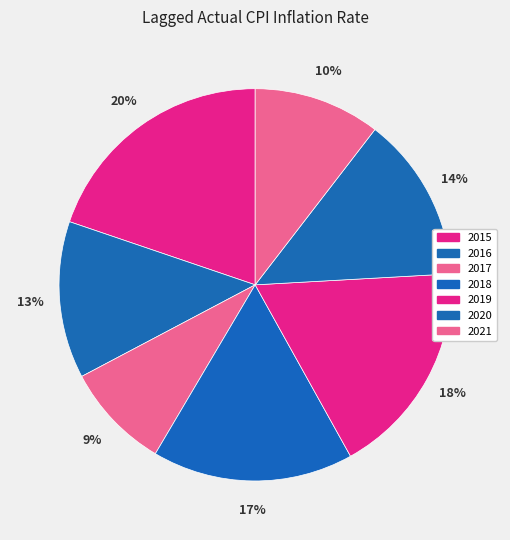

Which slice is the largest?

2015